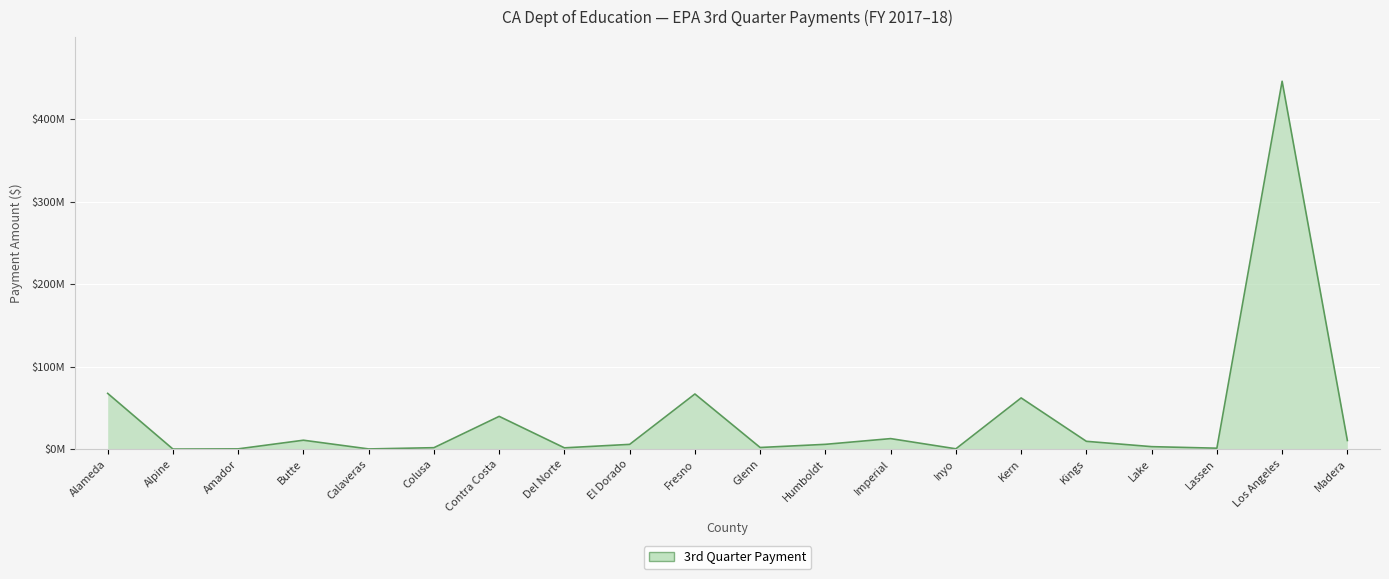

Does the chart display data point markers on the line(s)?

No